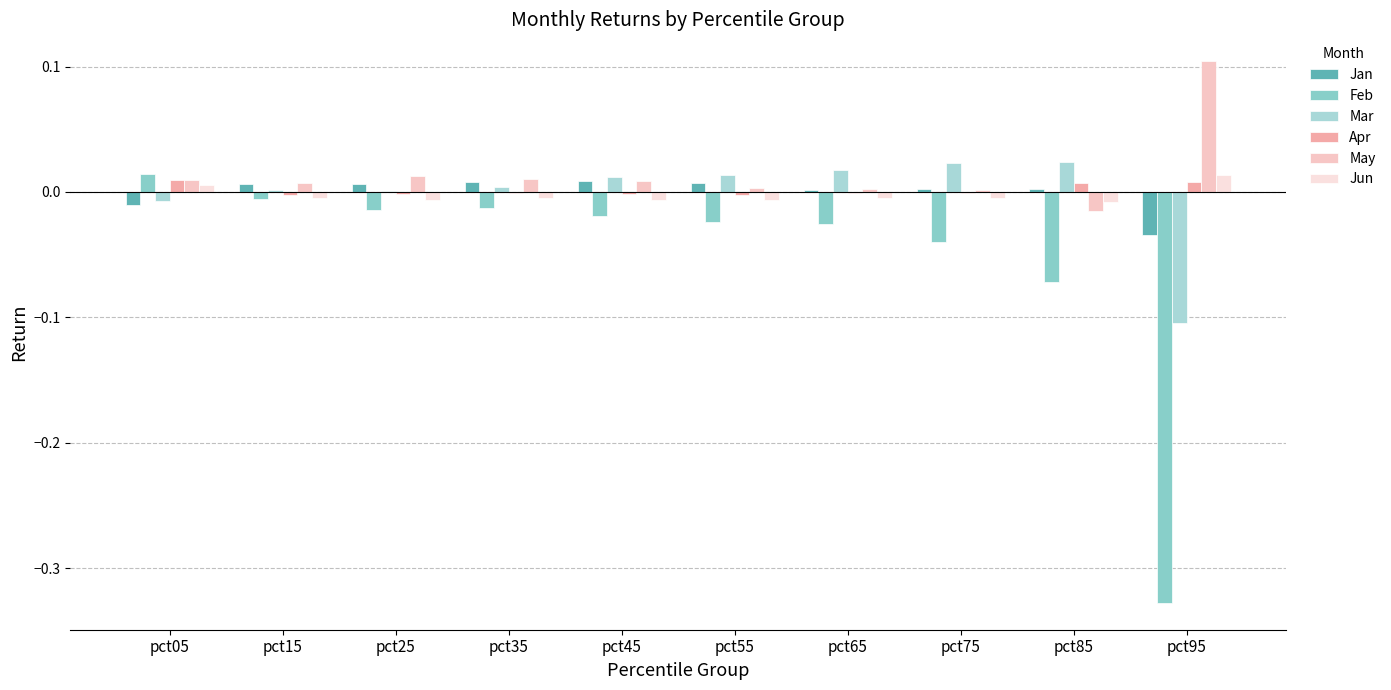

What is the difference between the highest and lowest values at pct75?

0.1